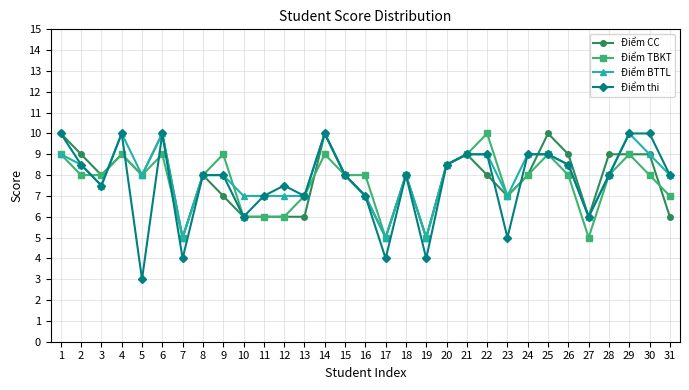

Does the chart have visible grid lines?

Yes